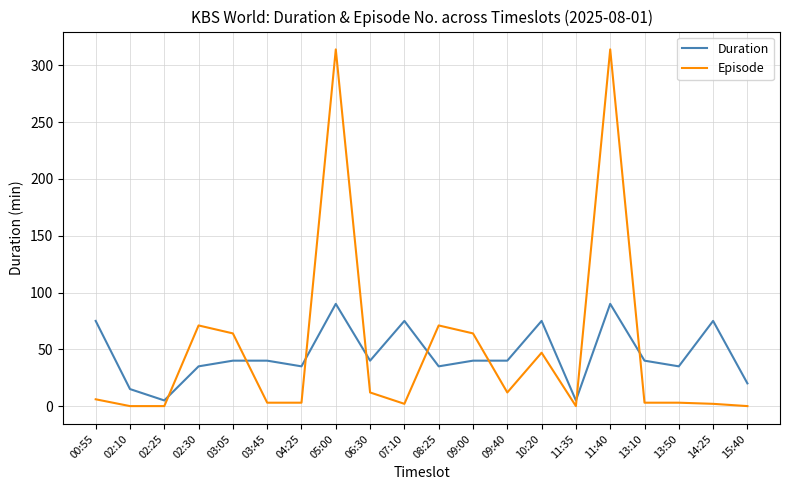

List the series in order of their peak value, lowest first.

Duration, Episode